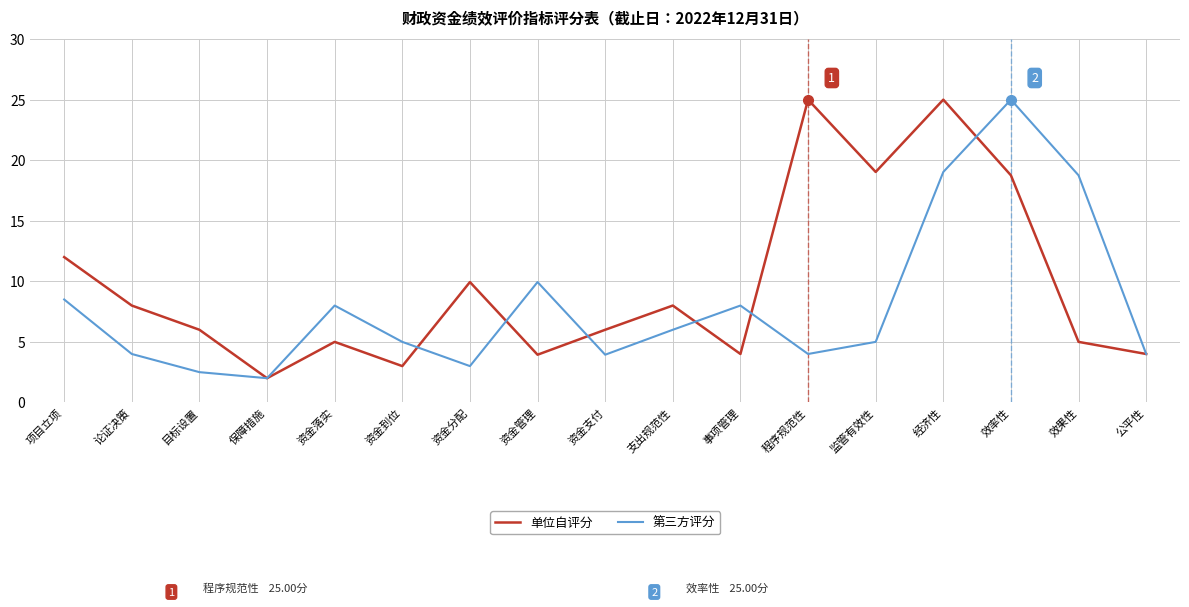

What is the sum of all 单位自评分 values?

164.7